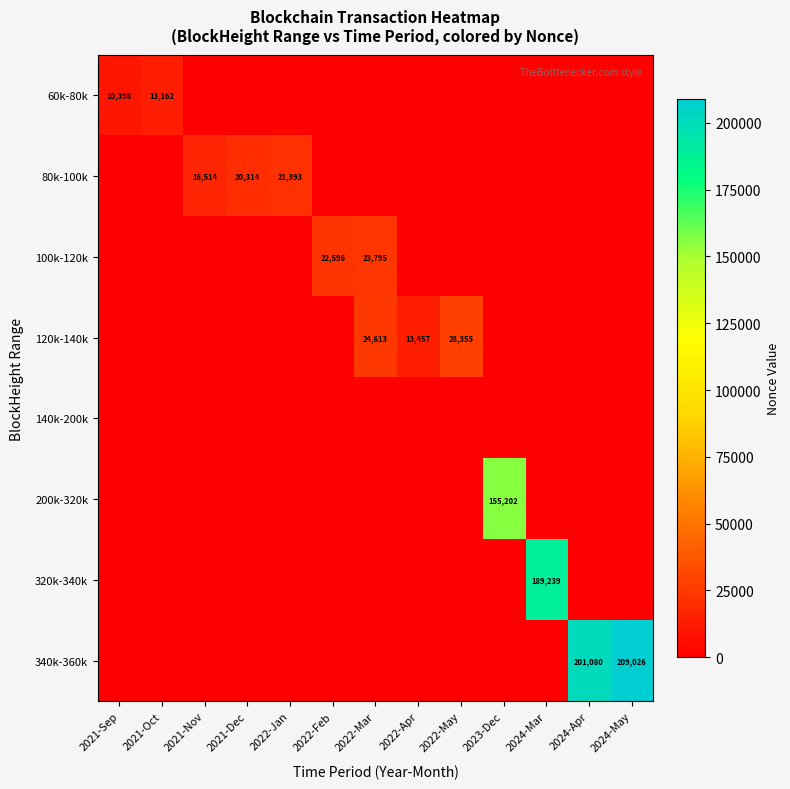

The 200k-320k series shows 155202 at 2023-Dec. True or false?

True